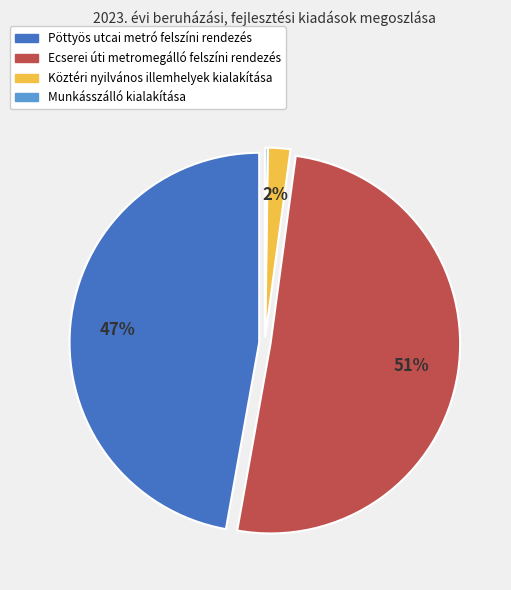

Is there a majority slice in this chart?

Yes